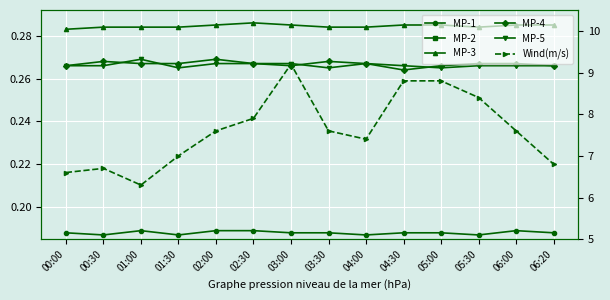

Count the number of data series in this chart.

6